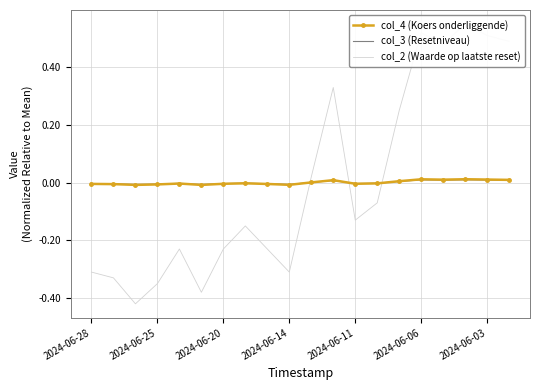

The col_3 (Resetniveau) series shows 0.0 at 14. True or false?

False